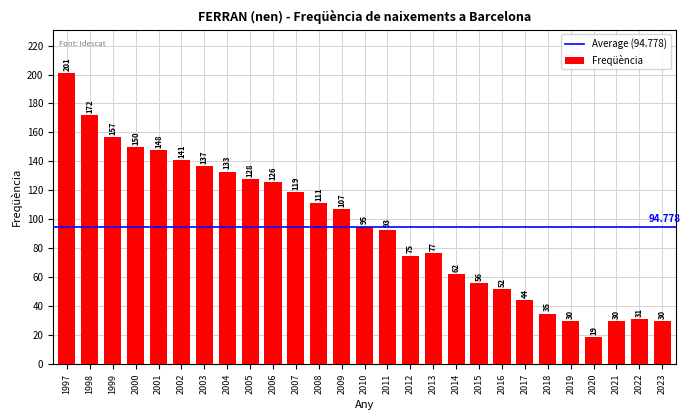

Count the number of data series in this chart.

1